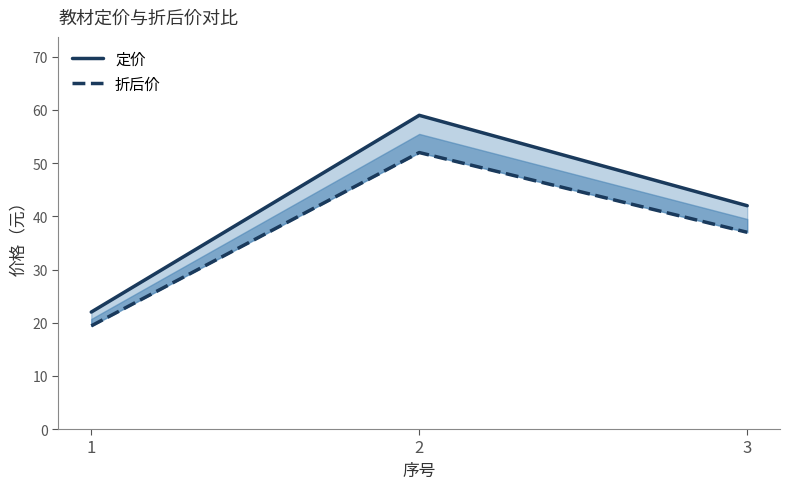

What is the maximum value shown in the chart?

59.0